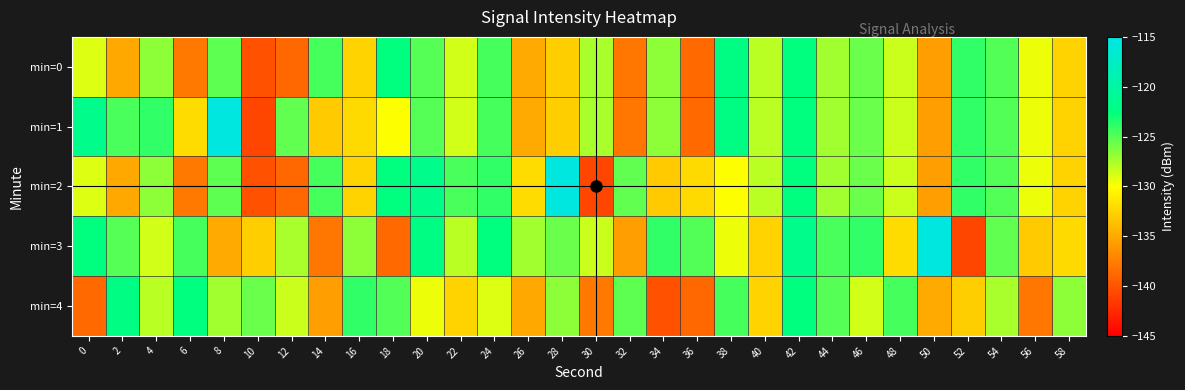

At which category is the sum across all series the highest?

42